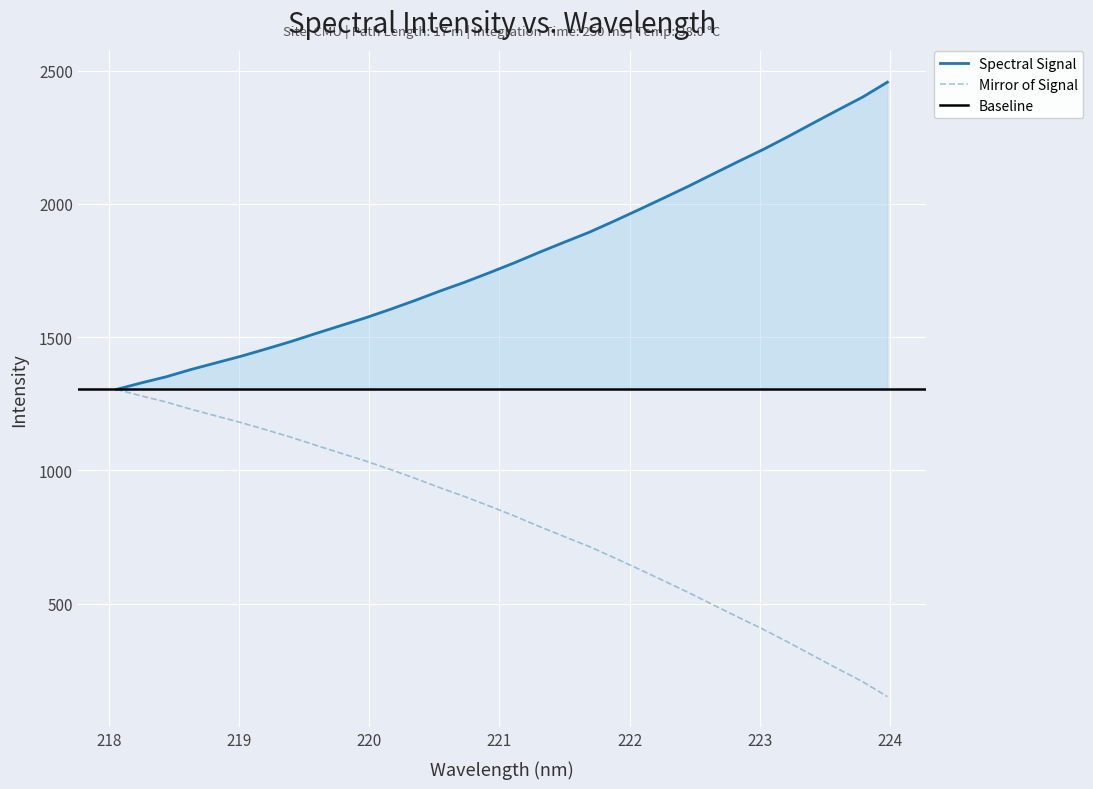

What position from the right is 218.8244?

28